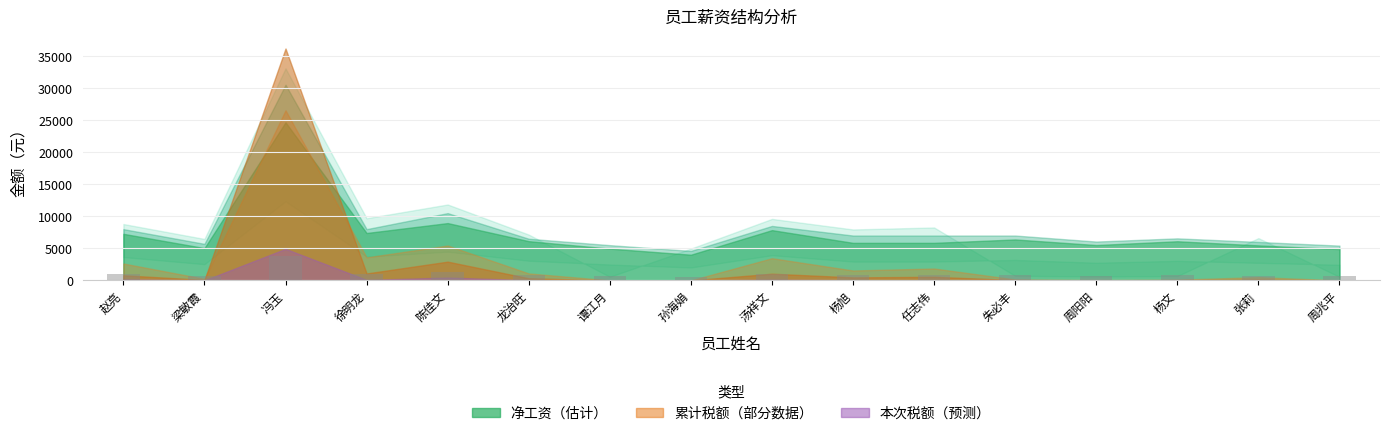

Where does the data first go above 875?

赵亮